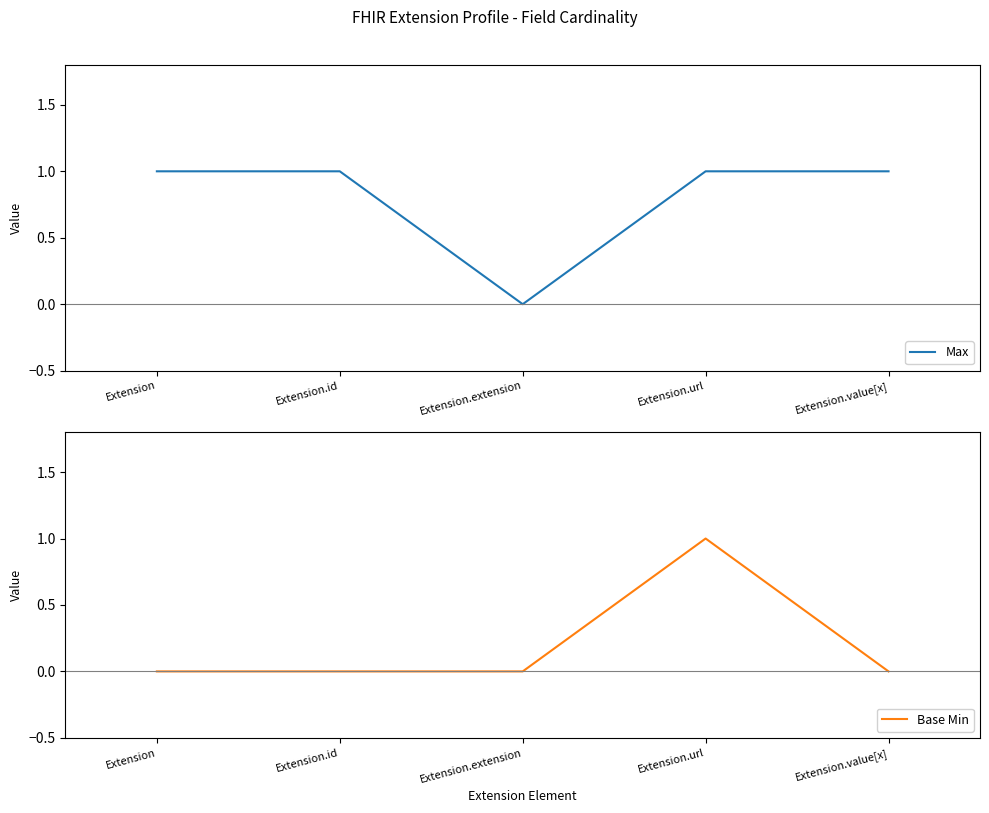

True or false: Max and Base Min intersect in this chart.

False